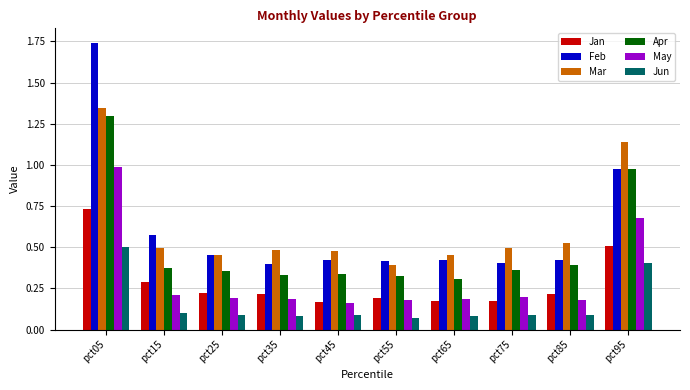

Are the bars grouped side by side (vs. stacked)?

Yes